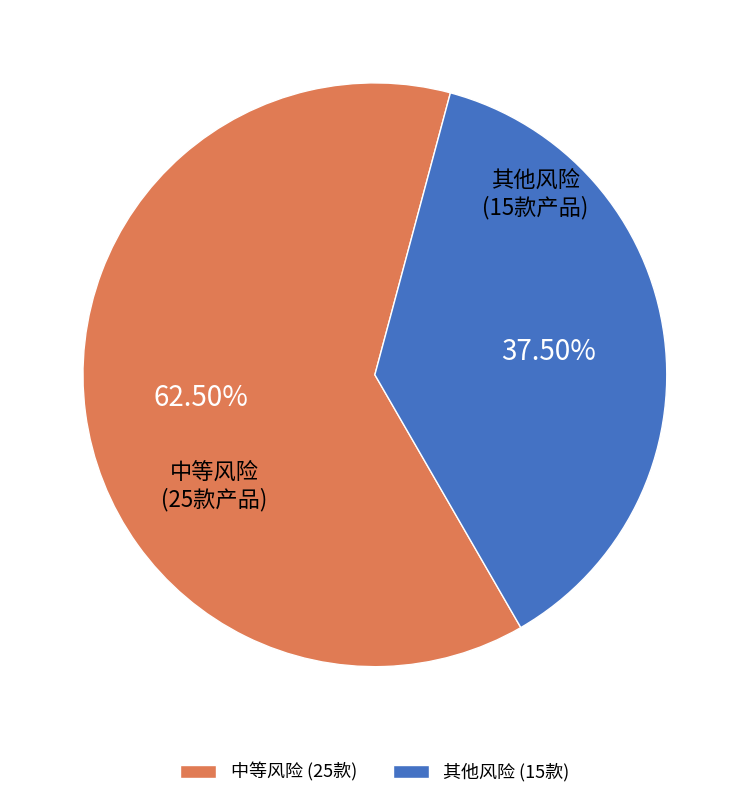

Which has a higher value, 中等风险 (25款) or 其他风险 (15款)?

中等风险 (25款)